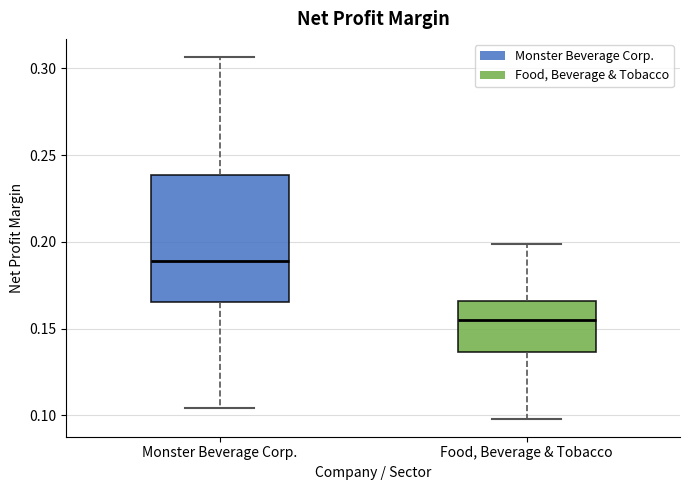

Reading left to right, read every box against the y-axis: the position of its median line, the range the box covers, and the ends of its whiskers. The values are not printed on the chart, so give them approximately, as read against the axis.

Monster Beverage Corp.: median 0.190, box 0.165 to 0.240, whiskers 0.105 to 0.305
Food, Beverage & Tobacco: median 0.155, box 0.135 to 0.165, whiskers 0.100 to 0.200